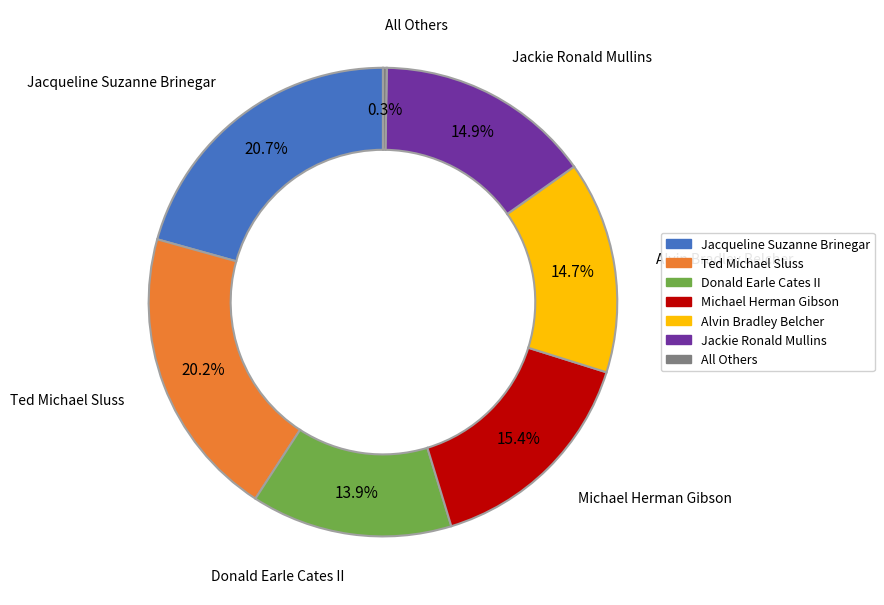

What is the ratio of the value at Jackie Ronald Mullins to the value at Jacqueline Suzanne Brinegar?

0.7